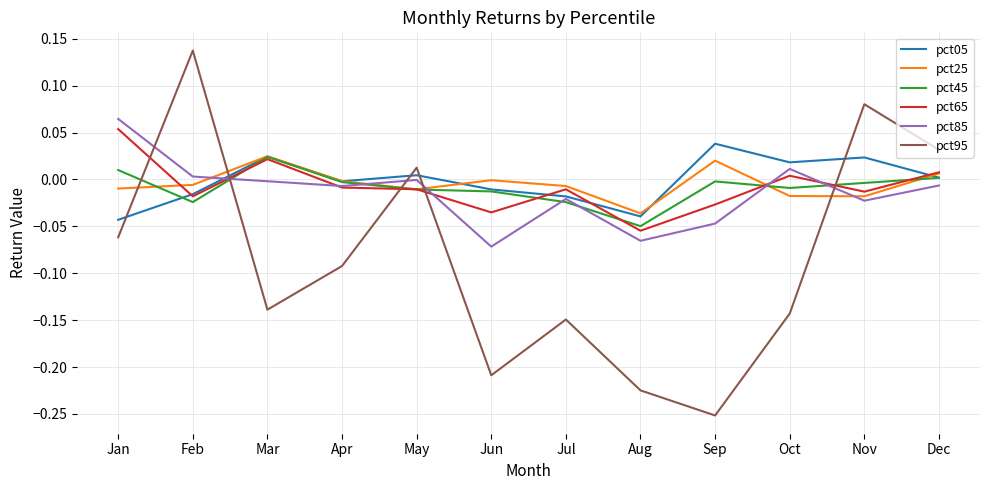

Between which two adjacent categories do pct95 and pct45 first intersect?

Jan and Feb